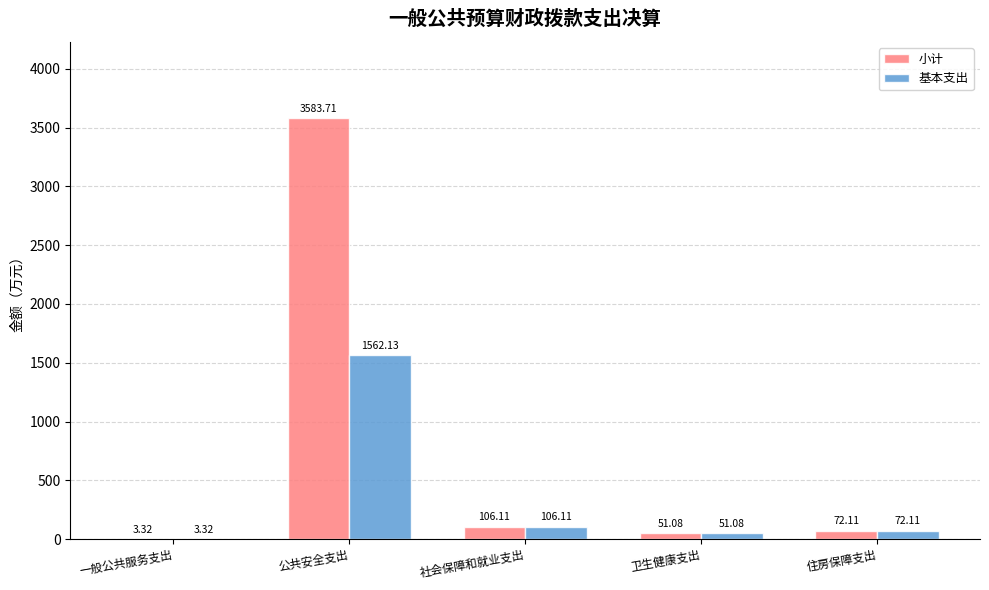

At which label does 小计 first exceed 72?

公共安全支出